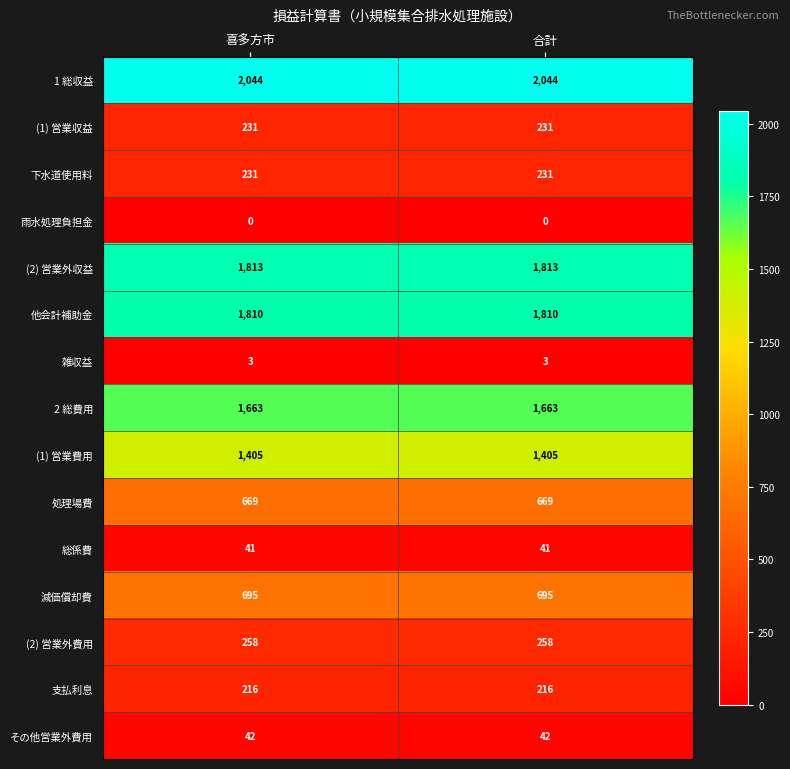

Reading left to right, transcribe all the data shown in this chart.

1 総収益: 2044	2044
(1) 営業収益: 231	231
下水道使用料: 231	231
雨水処理負担金: 0	0
(2) 営業外収益: 1813	1813
他会計補助金: 1810	1810
雑収益: 3	3
2 総費用: 1663	1663
(1) 営業費用: 1405	1405
処理場費: 669	669
総係費: 41	41
減価償却費: 695	695
(2) 営業外費用: 258	258
支払利息: 216	216
その他営業外費用: 42	42